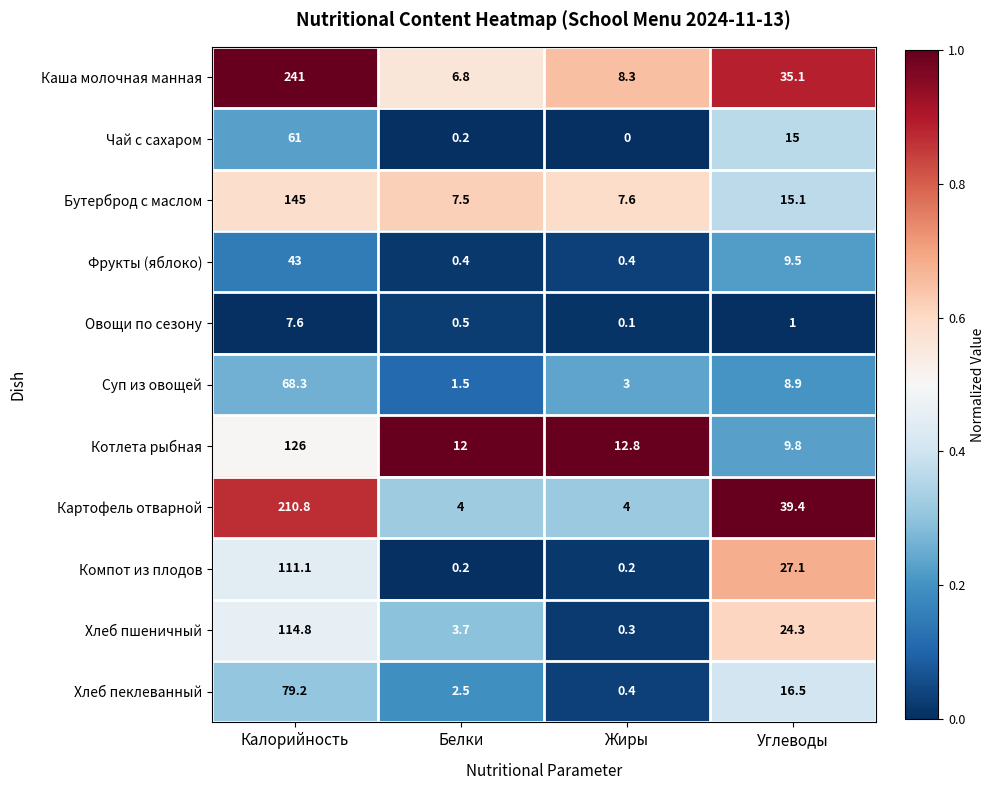

Is it true that Каша молочная манная equals 17.9 at Углеводы?

False